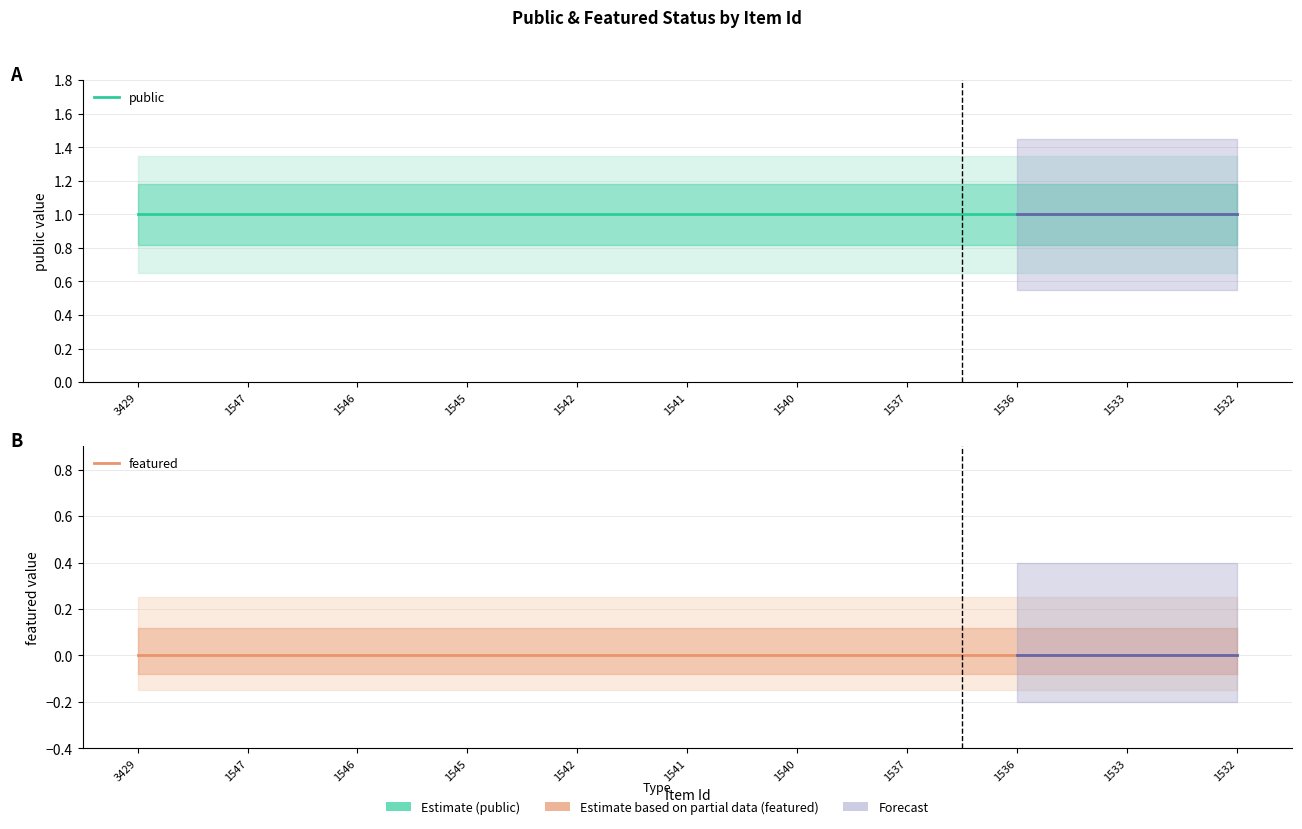

True or false: featured and public cross at least once.

False